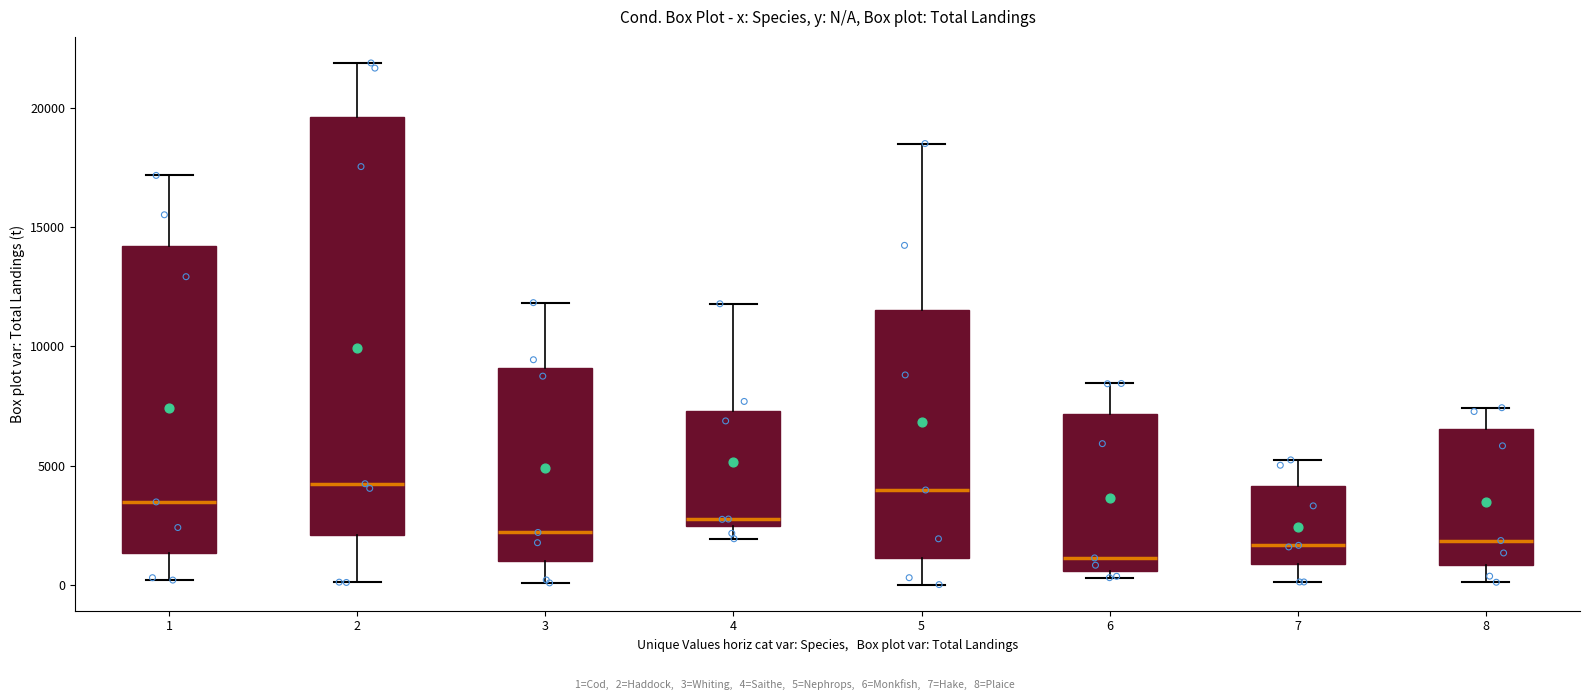

Comparing the boxes themselves (not the whiskers), which one is the tallest?

2